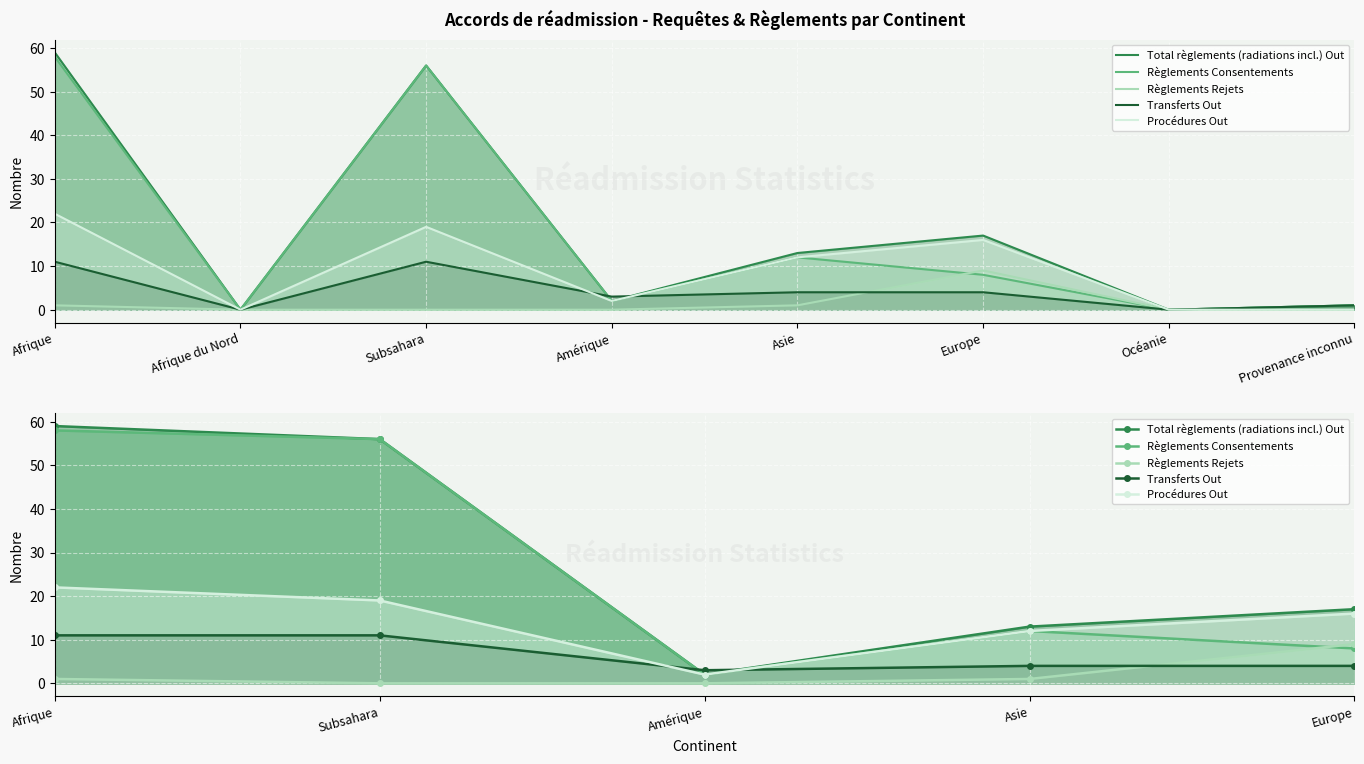

In Règlements Consentements, how many points are lower than both neighbors (excluding endpoints)?

1